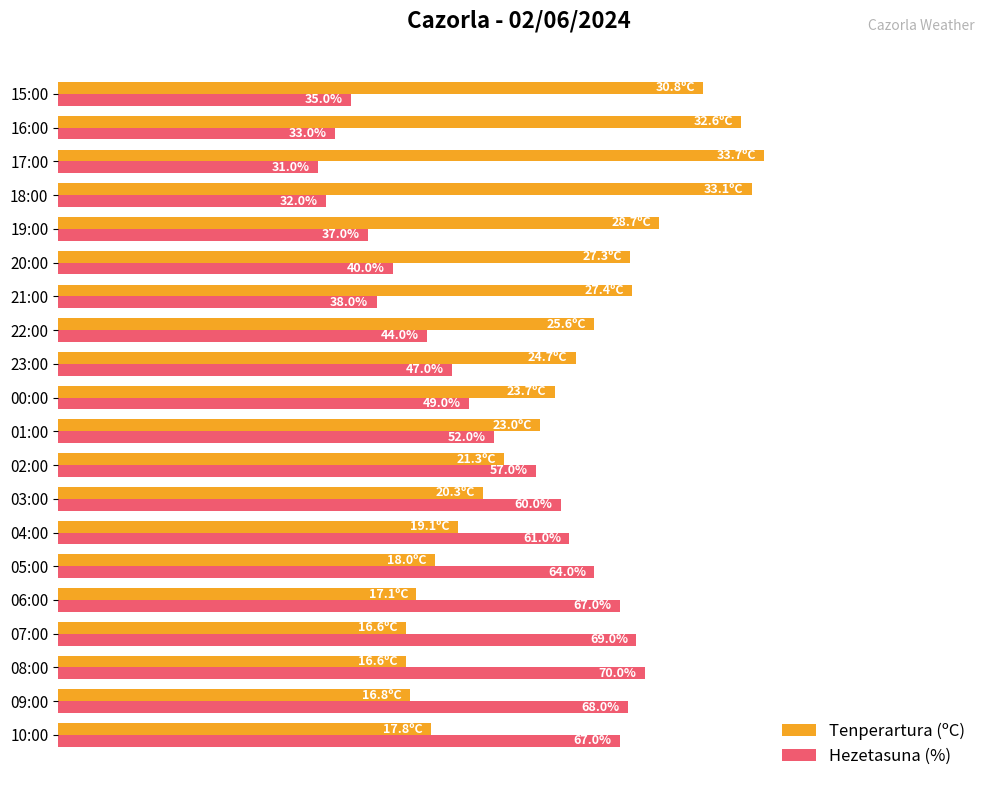

Is the value of Hezetasuna (%) at 07:00 greater than the value of Tenperartura (ºC) at 15:00?

No